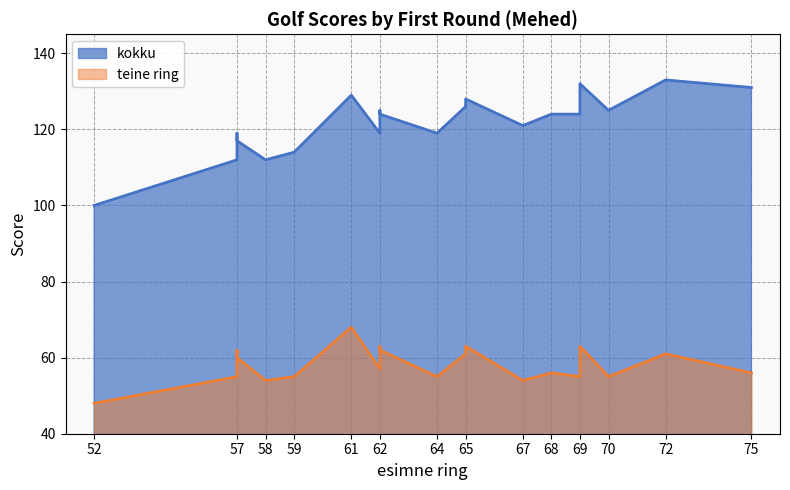

At which category does teine ring reach its first local valley?

58